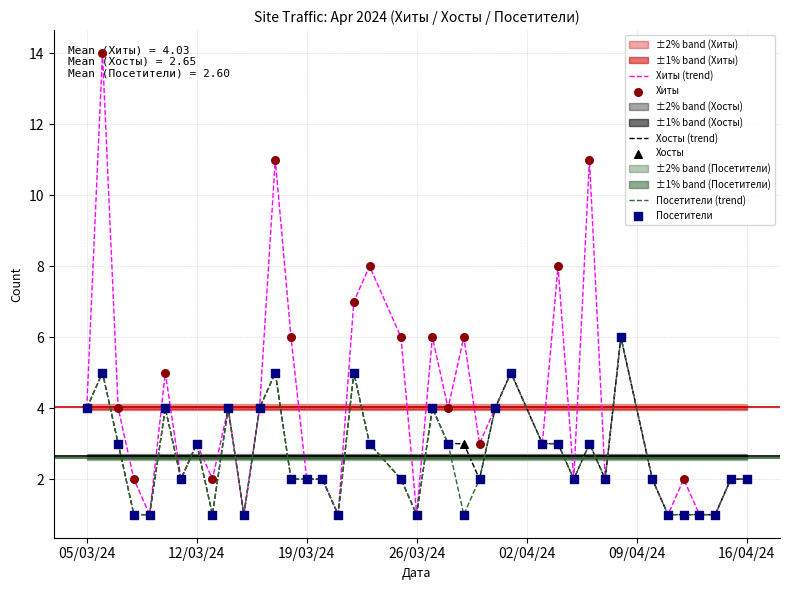

At how many categories does at least one series exceed 13?

1